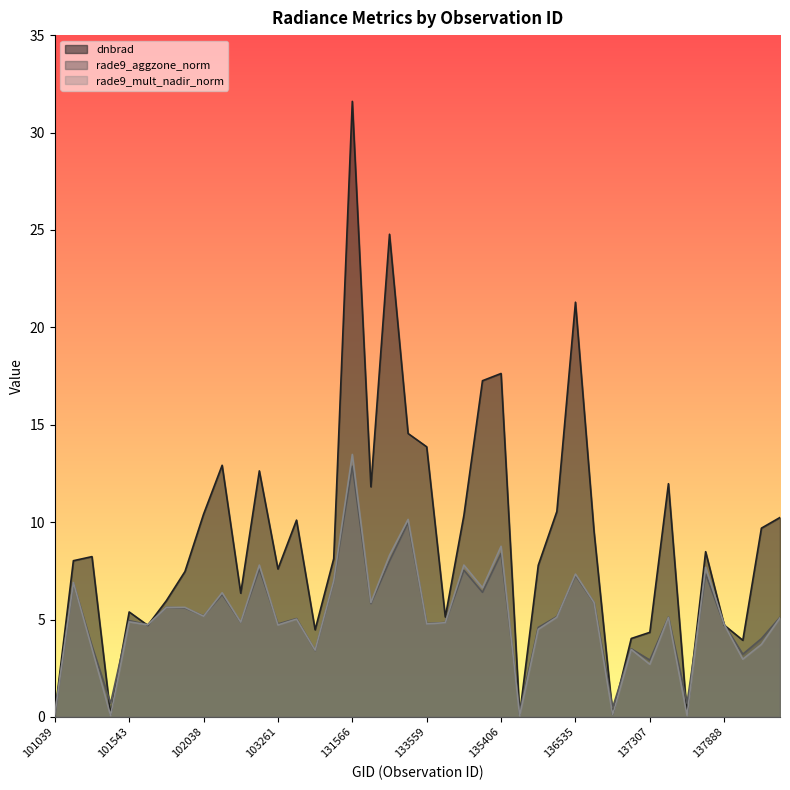

List the series in order of their peak value, lowest first.

rade9_aggzone_norm, rade9_mult_nadir_norm, dnbrad